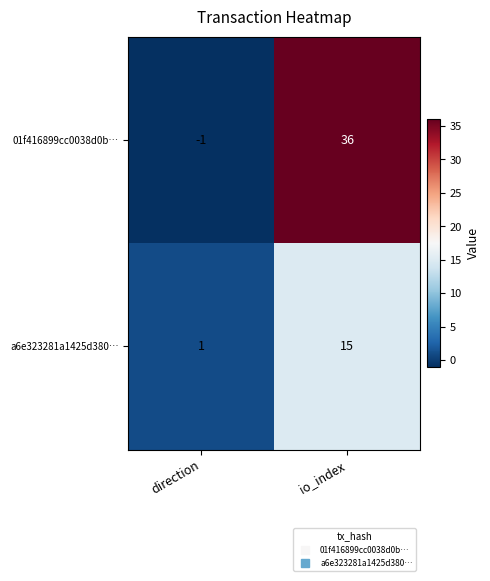

At which category is the sum across all series the highest?

io_index